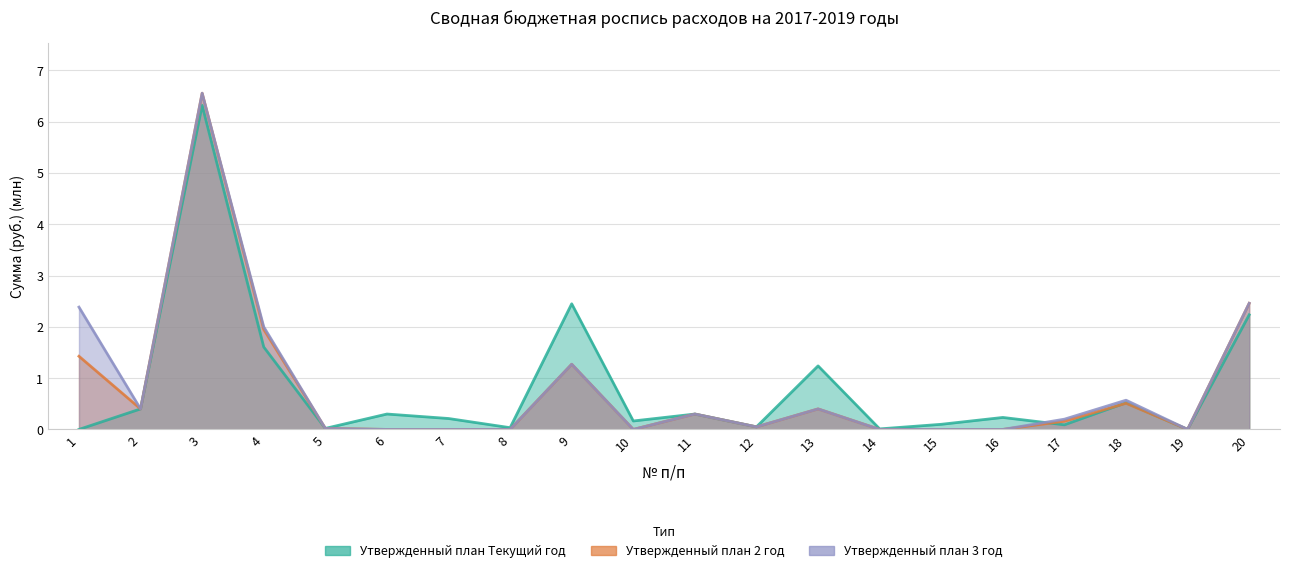

True or false: Утвержденный план 3 год and Утвержденный план 2 год cross at least once.

False